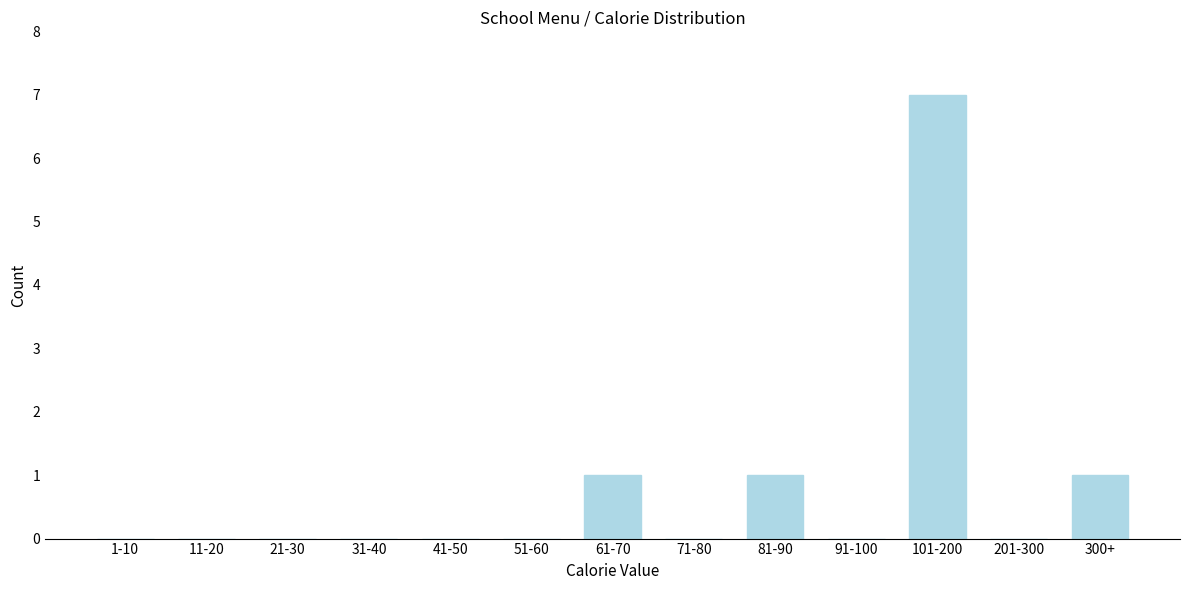

Reading left to right, what are all the values shown in this chart?

1-10=0	11-20=0	21-30=0	31-40=0	41-50=0	51-60=0	61-70=1	71-80=0	81-90=1	91-100=0	101-200=7	201-300=0	300+=1